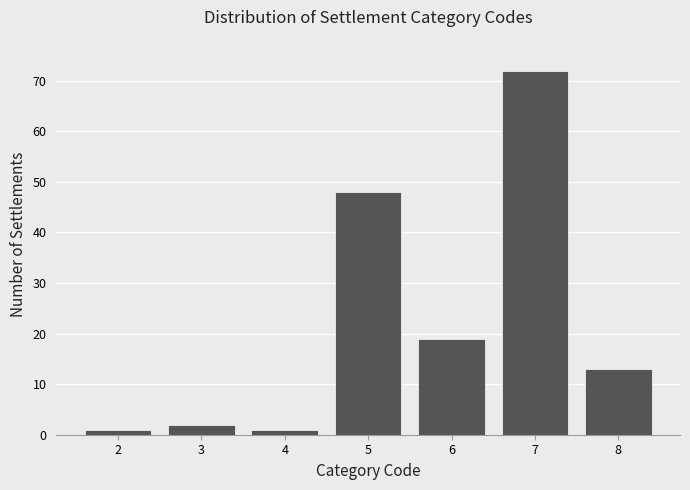

Reading left to right, what are all the values shown in this chart?

2=1	3=2	4=1	5=48	6=19	7=72	8=13